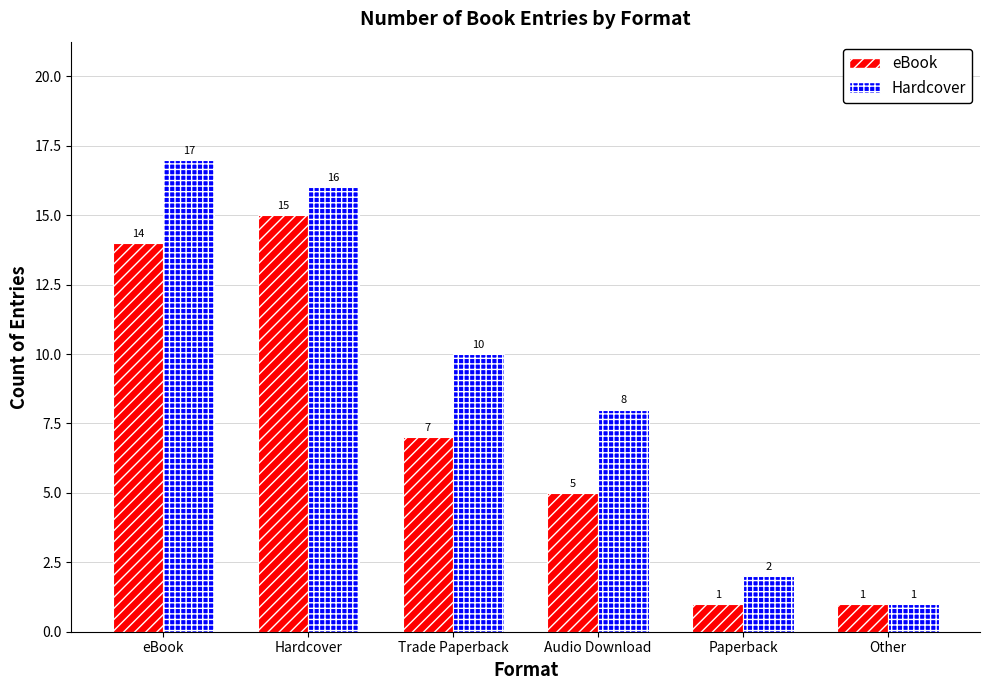

List the labels in order of Hardcover value, largest first.

eBook, Hardcover, Trade Paperback, Audio Download, Paperback, Other